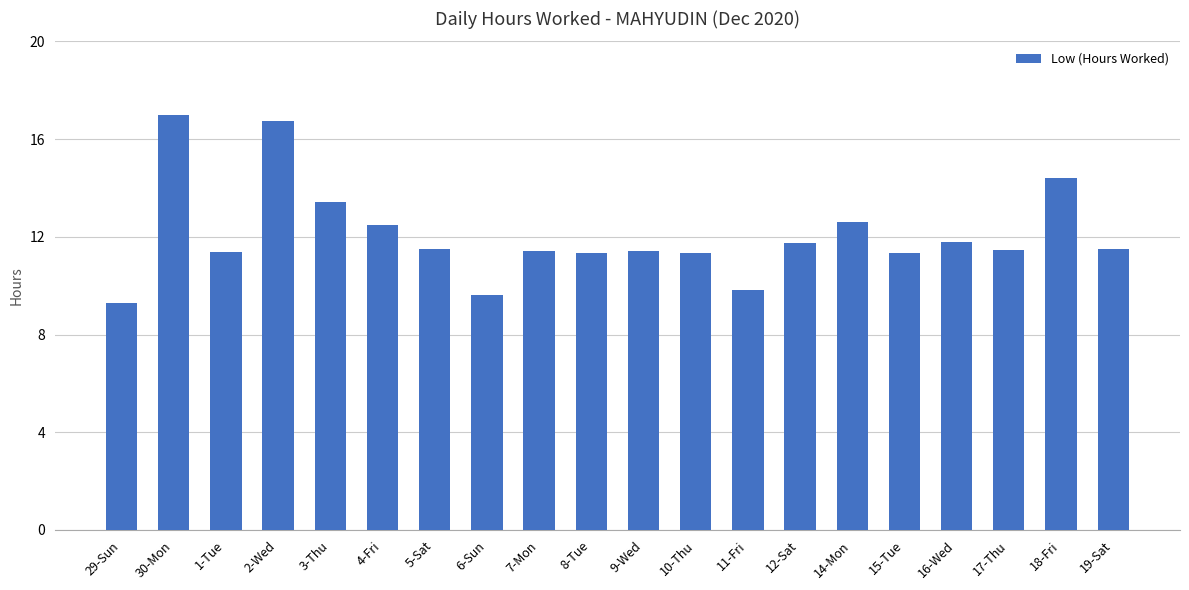

What is the sum of all values?

241.6